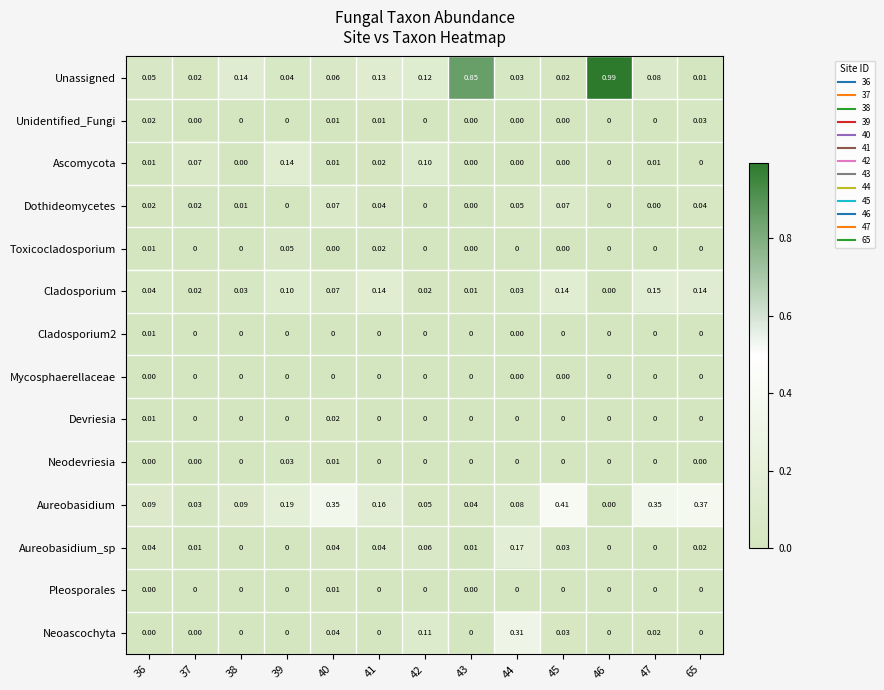

Is the value of Ascomycota at 42 greater than the value of Mycosphaerellaceae at 65?

Yes